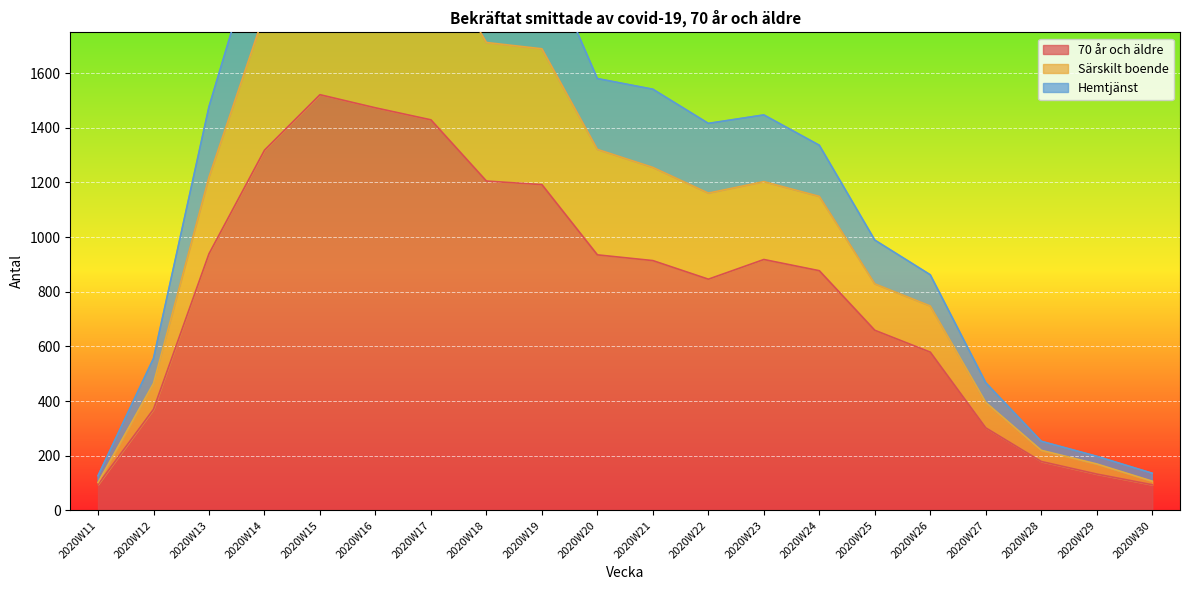

What is the value of the Hemtjänst point at the 3rd from the left?

1477